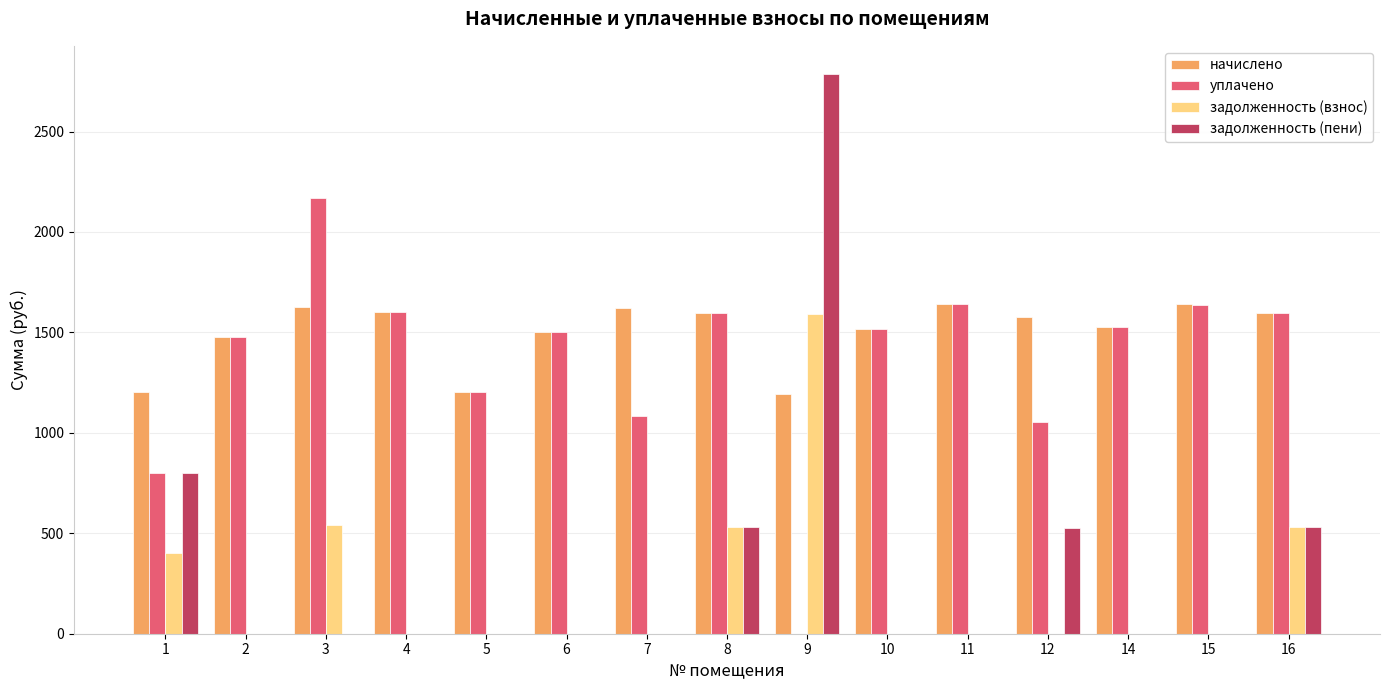

Which series changed the most between 7 and 14?

уплачено